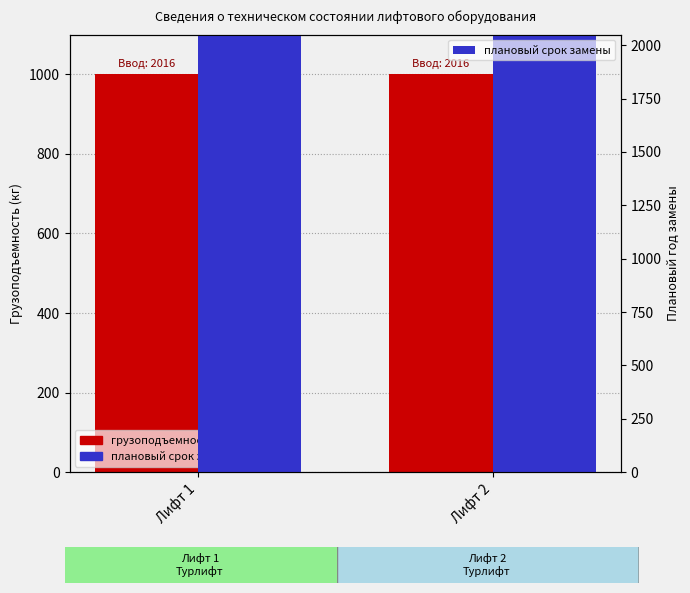

Between Лифт 1 and Лифт 2, which is larger?

Лифт 1